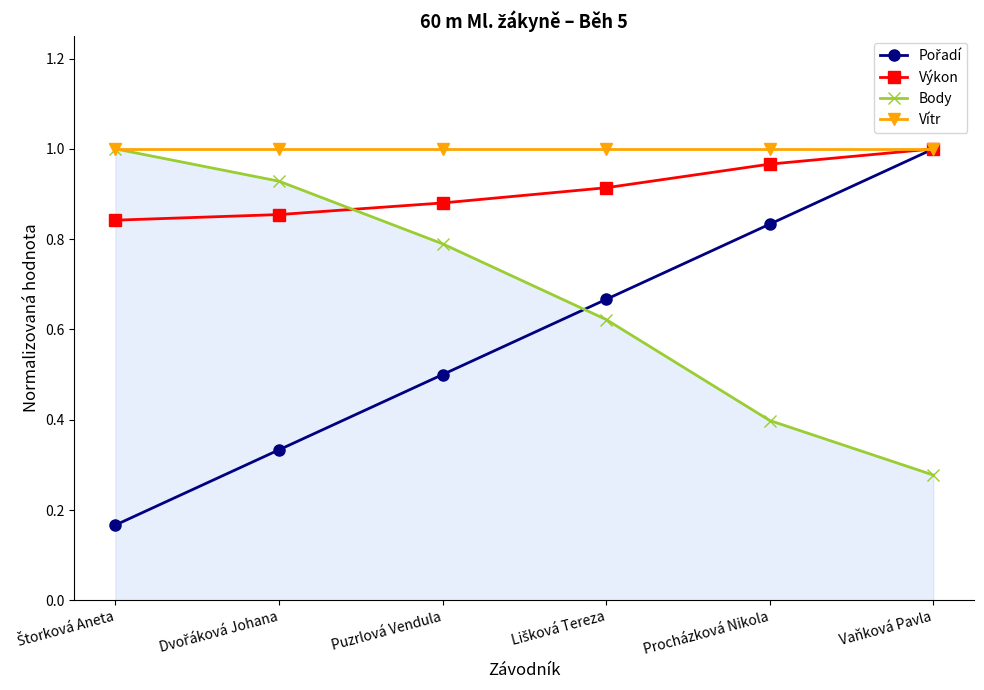

What is the label of the 1st point from the right?

Vaňková Pavla